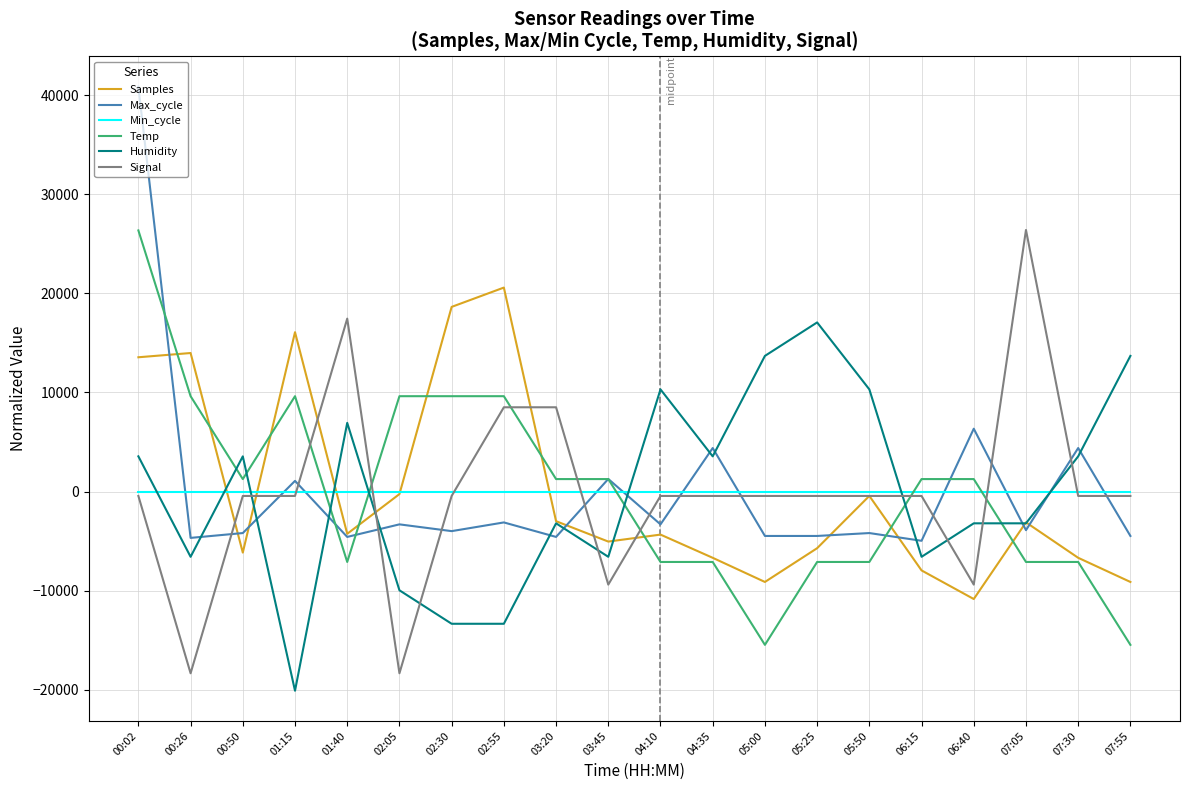

Which series ends up on top after the final intersection of Max_cycle and Min_cycle?

Min_cycle